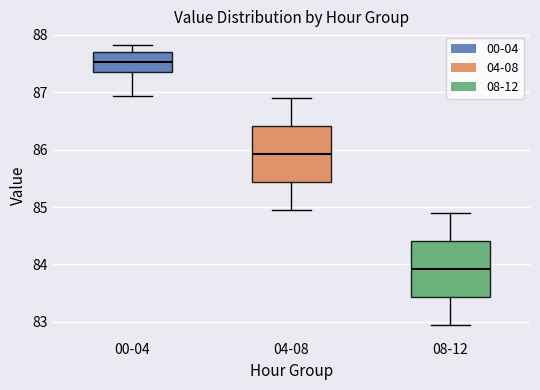

Where is the lower edge of the box for 04-08 on the y-axis? The values are not printed on the chart, so give them approximately, as read against the axis.

85.4